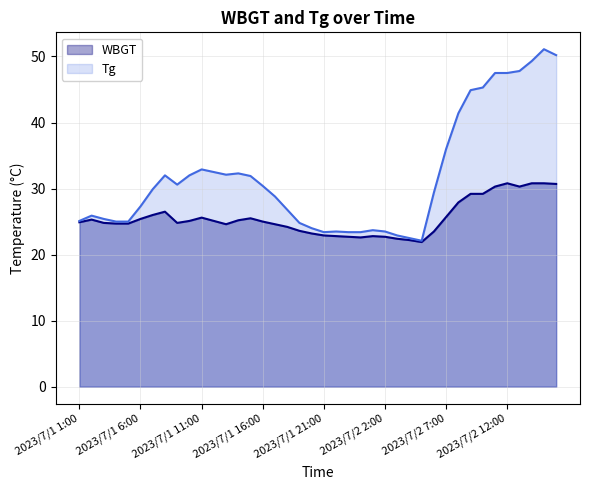

At how many categories does at least one series exceed 48?

3